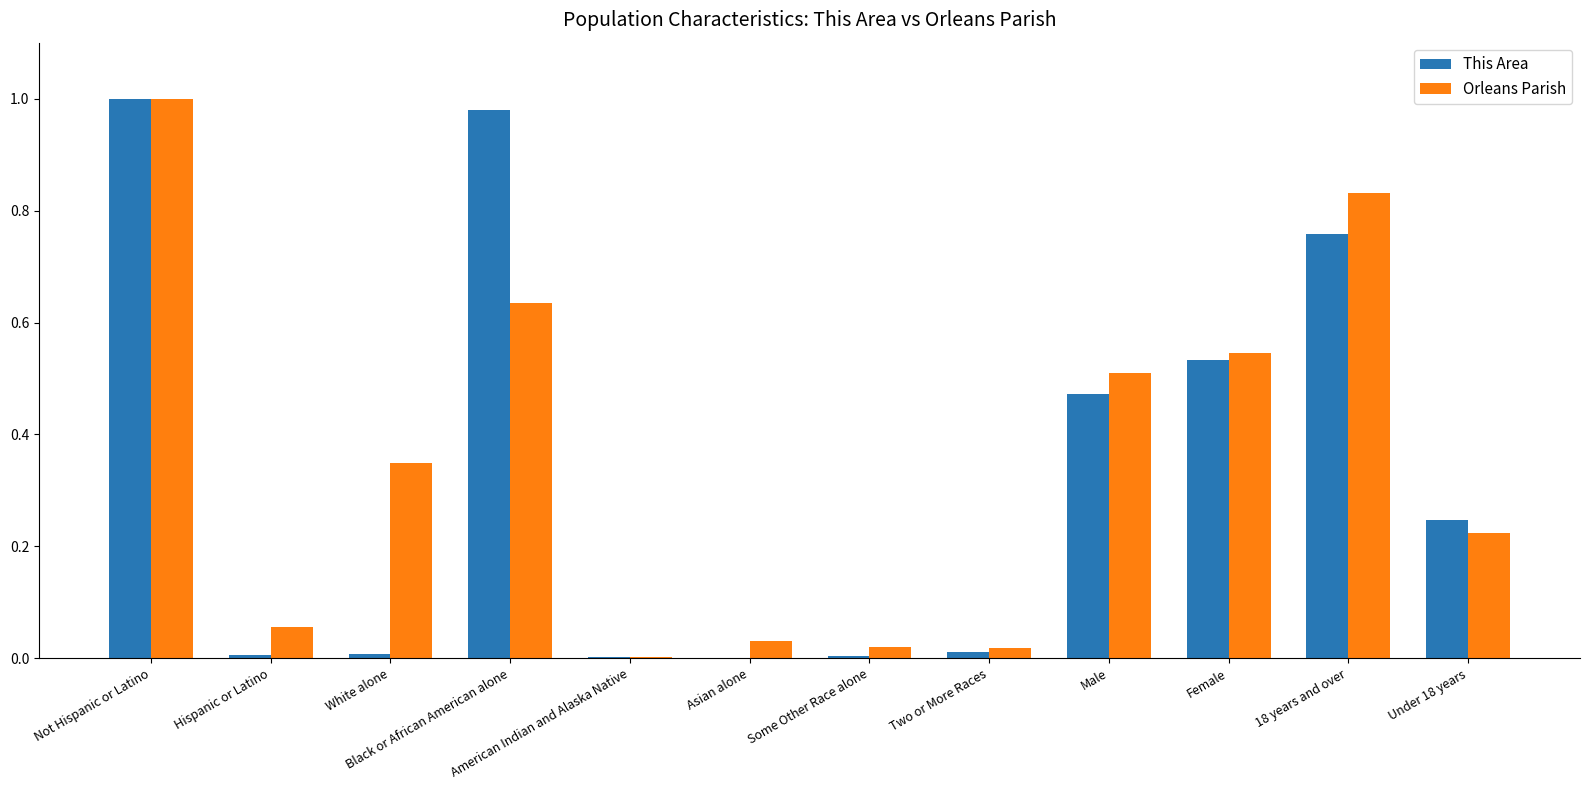

Which series has the widest spread of values?

This Area